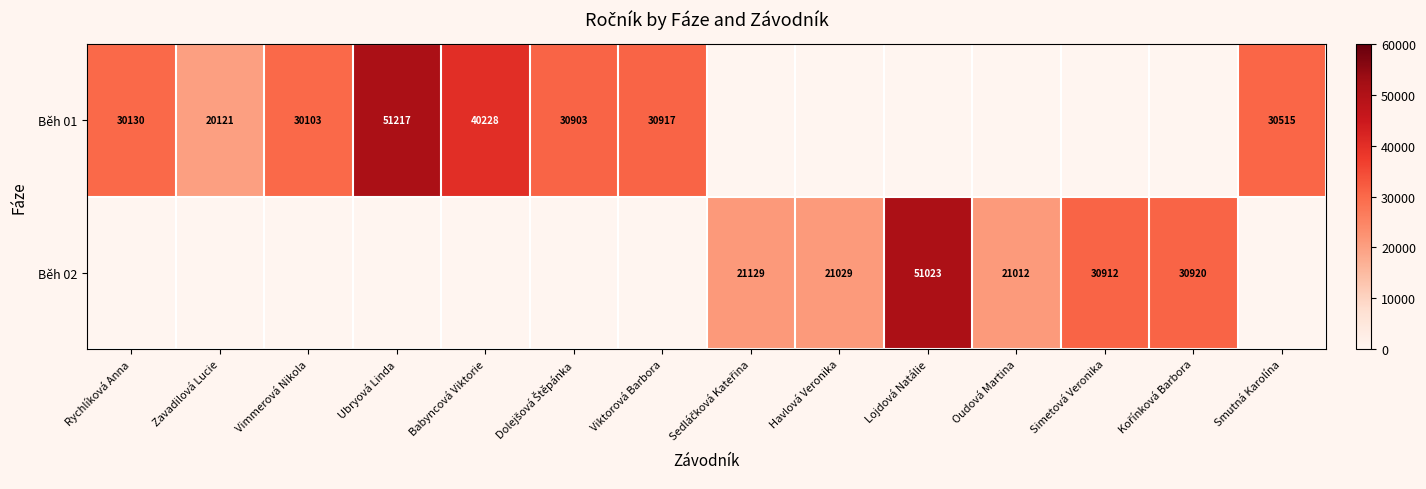

Between Babyncová Viktorie and Viktorová Barbora, which is larger?

Babyncová Viktorie